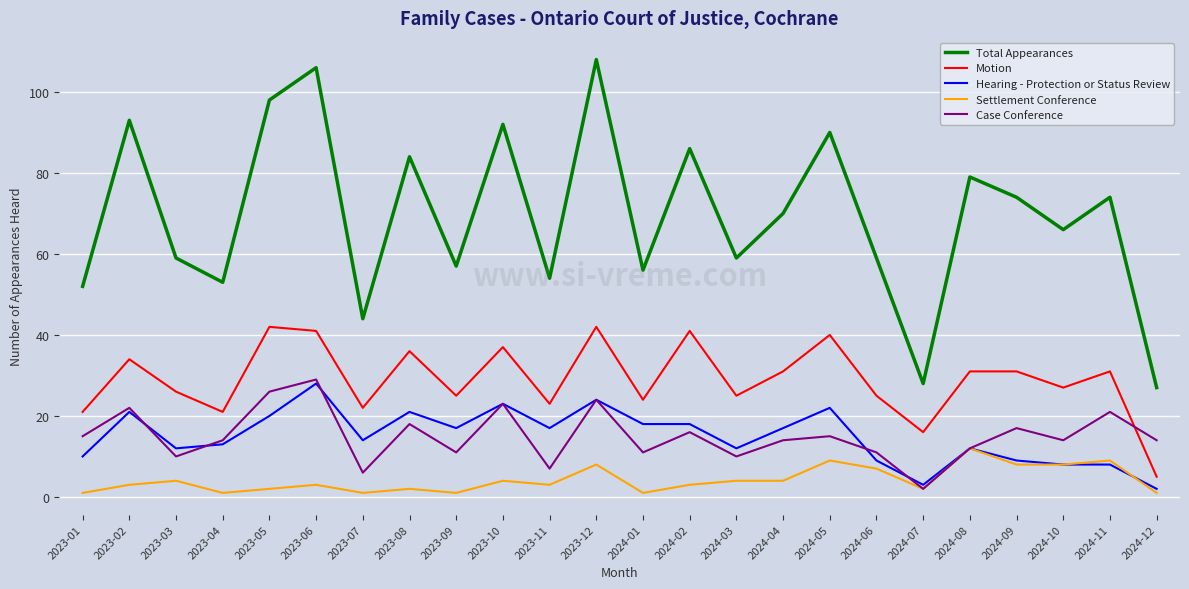

Reading left to right, transcribe all the data shown in this chart.

Total Appearances: 52	93	59	53	98	106	44	84	57	92	54	108	56	86	59	70	90	59	28	79	74	66	74	27
Motion: 21	34	26	21	42	41	22	36	25	37	23	42	24	41	25	31	40	25	16	31	31	27	31	5
Hearing - Protection or Status Review: 10	21	12	13	20	28	14	21	17	23	17	24	18	18	12	17	22	9	3	12	9	8	8	2
Settlement Conference: 1	3	4	1	2	3	1	2	1	4	3	8	1	3	4	4	9	7	2	12	8	8	9	1
Case Conference: 15	22	10	14	26	29	6	18	11	23	7	24	11	16	10	14	15	11	2	12	17	14	21	14